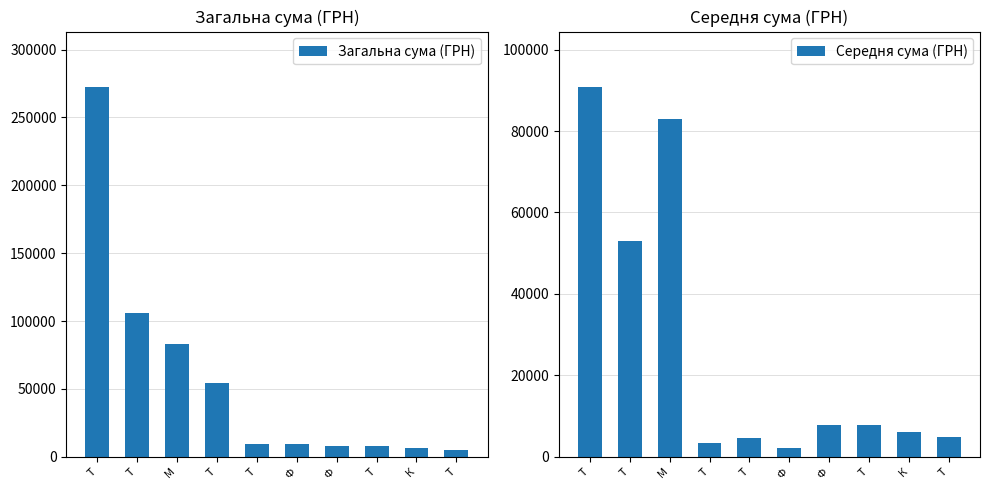

Reading left to right, extract all data points from this chart.

Загальна сума (ГРН): 272422.2	106147.3	82834.0	54084.8	9270.0	9063.0	7889.8	7730.8	6109.0	4802.1
Середня сума (ГРН): 90807.4	53073.6	82834.0	3380.3	4635.0	2265.8	7889.8	7730.8	6109.0	4802.1